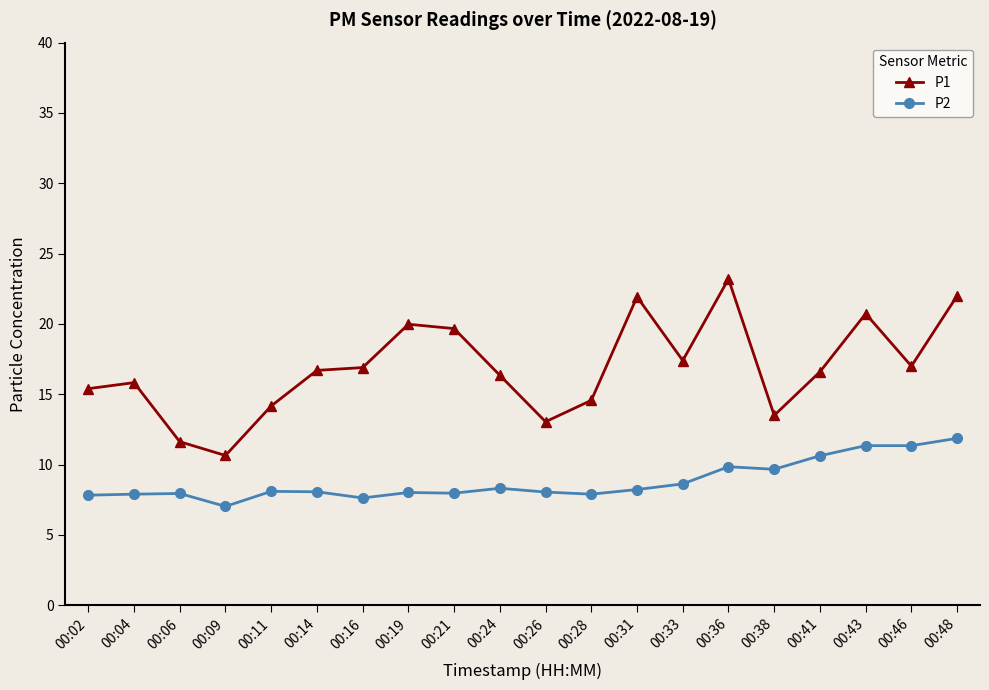

What is the minimum value for P1?

10.7